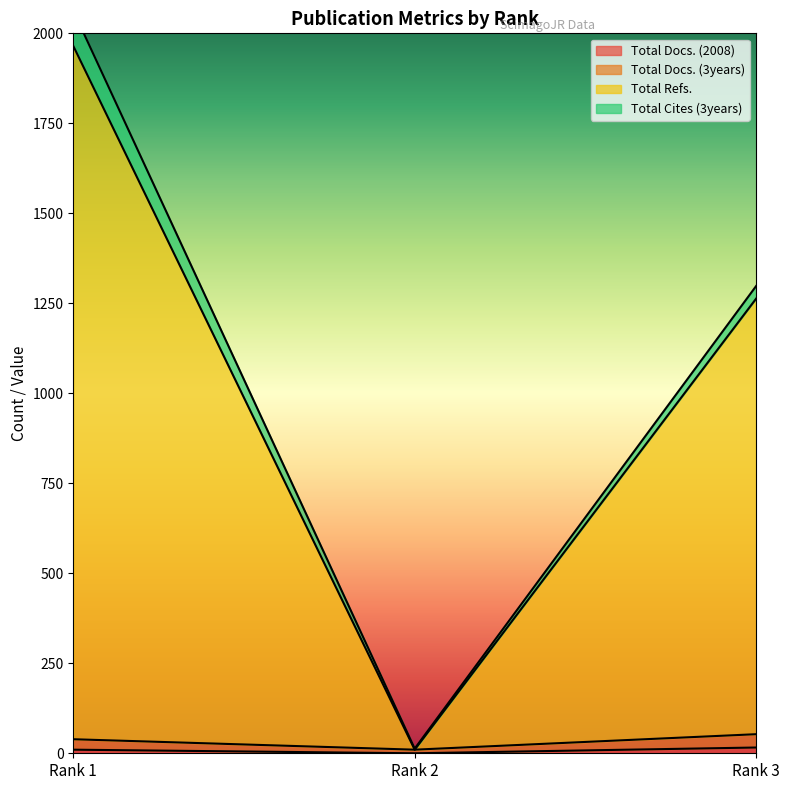

Does the chart display data point markers on the line(s)?

No